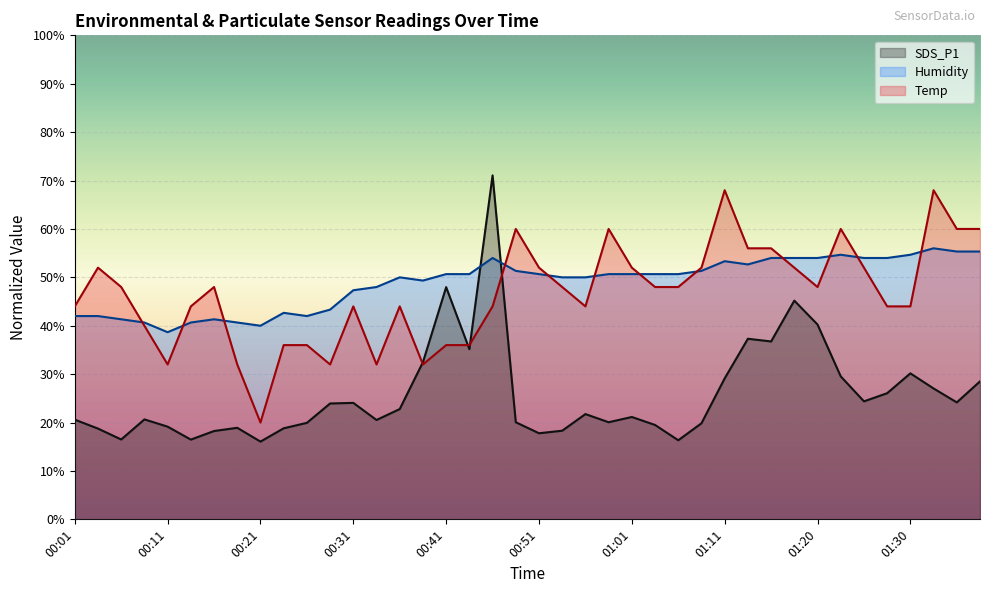

Rank the series by their maximum value, from lowest to highest.

Humidity, Temp, SDS_P1